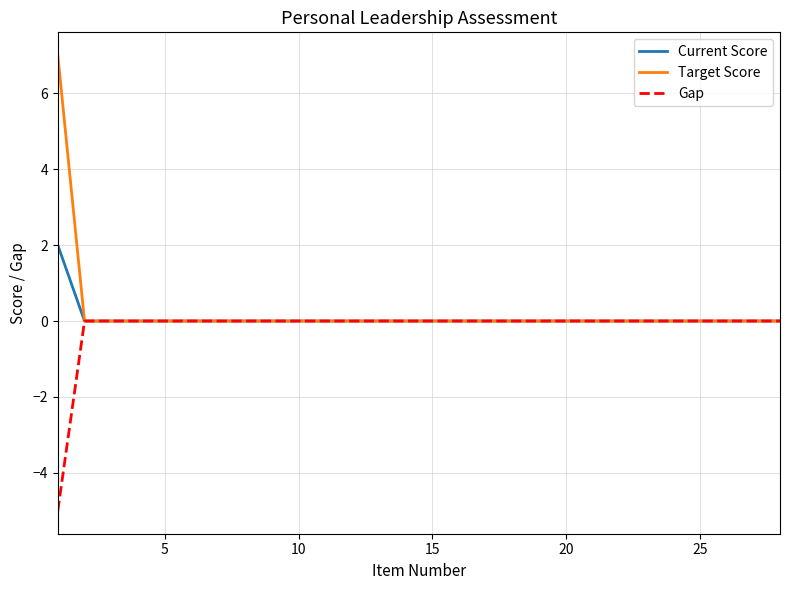

Count the Gap values in the range 0 to 1.

27